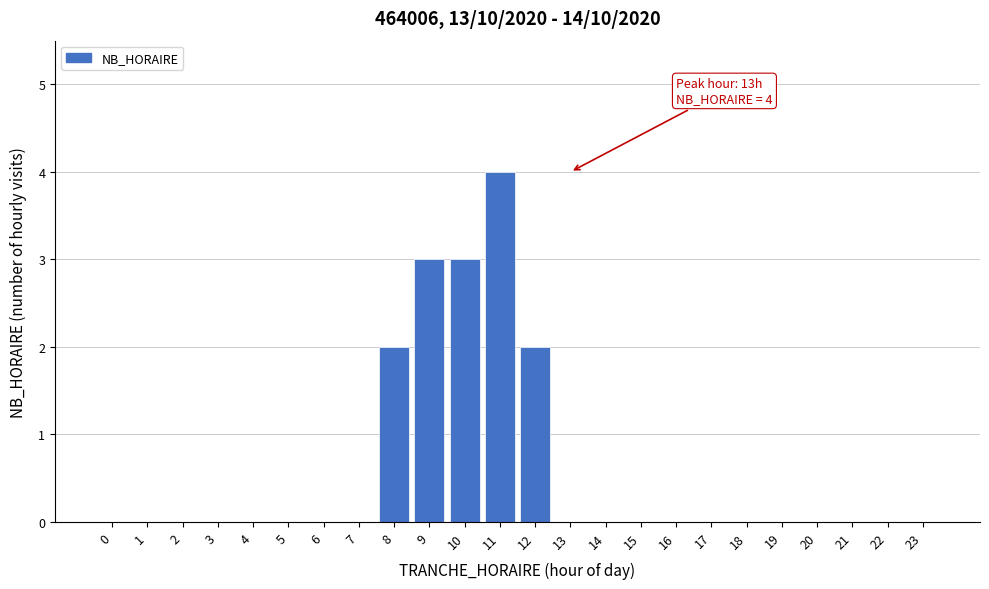

Reading left to right, extract all data points from this chart.

0=0	1=0	2=0	3=0	4=0	5=0	6=0	7=0	8=2	9=3	10=3	11=4	12=2	13=0	14=0	15=0	16=0	17=0	18=0	19=0	20=0	21=0	22=0	23=0